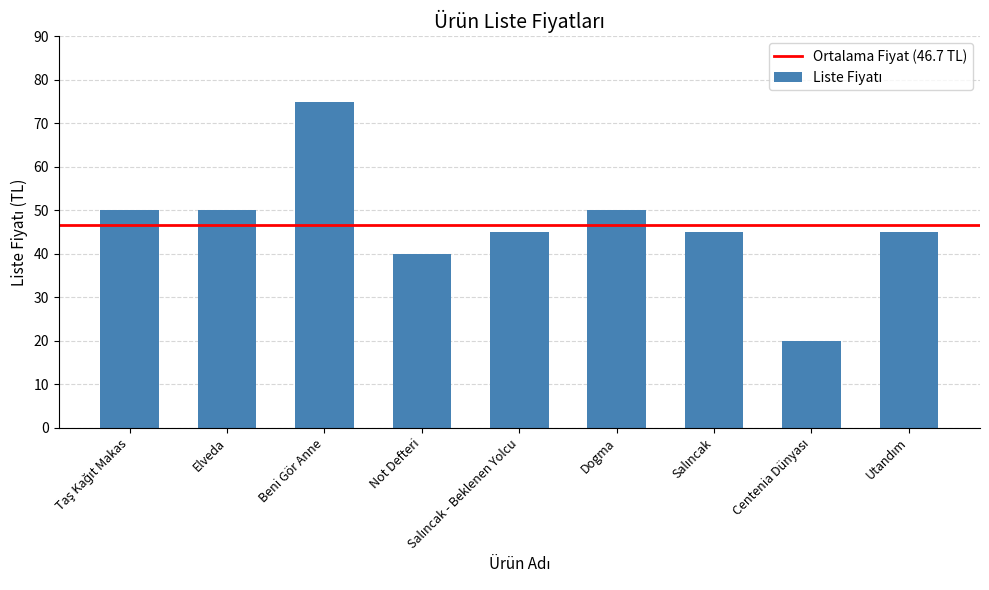

What is the change in value from Beni Gör Anne to Not Defteri?

-35